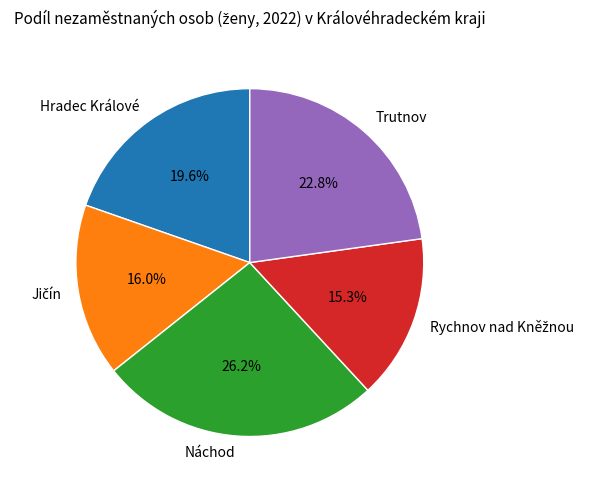

Approximately how many times larger is the value at Náchod compared to Hradec Králové?

1.3